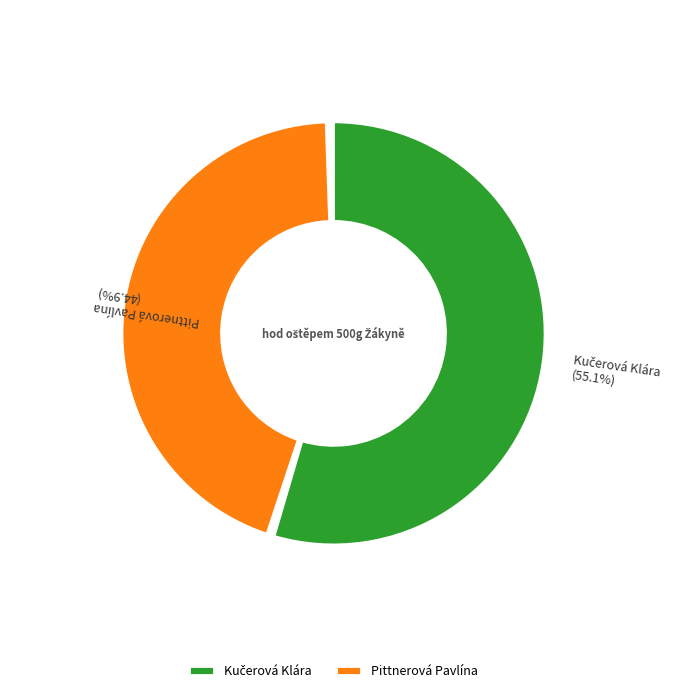

Is it true that Kučerová Klára is 46% of the pie?

False